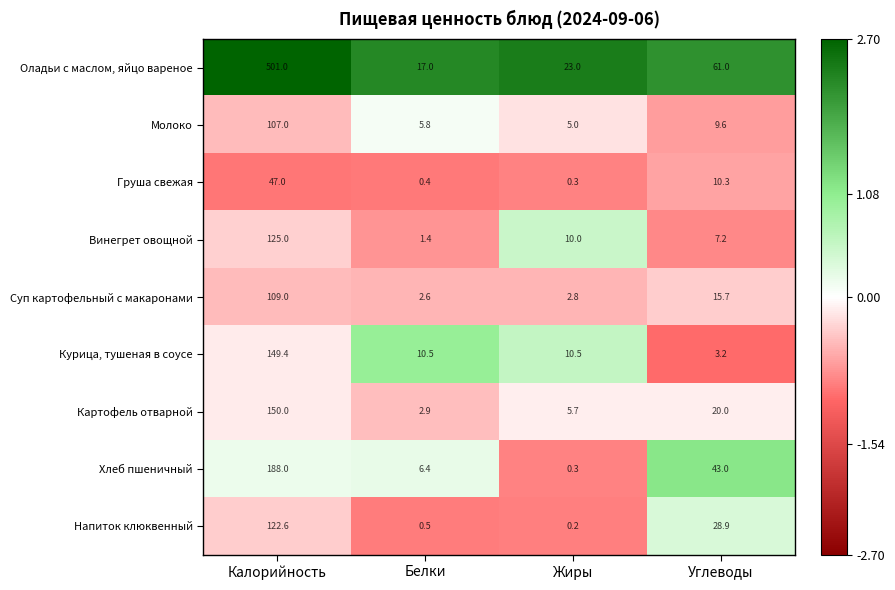

List the labels in order of Суп картофельный с макаронами value, smallest first.

Белки, Жиры, Углеводы, Калорийность